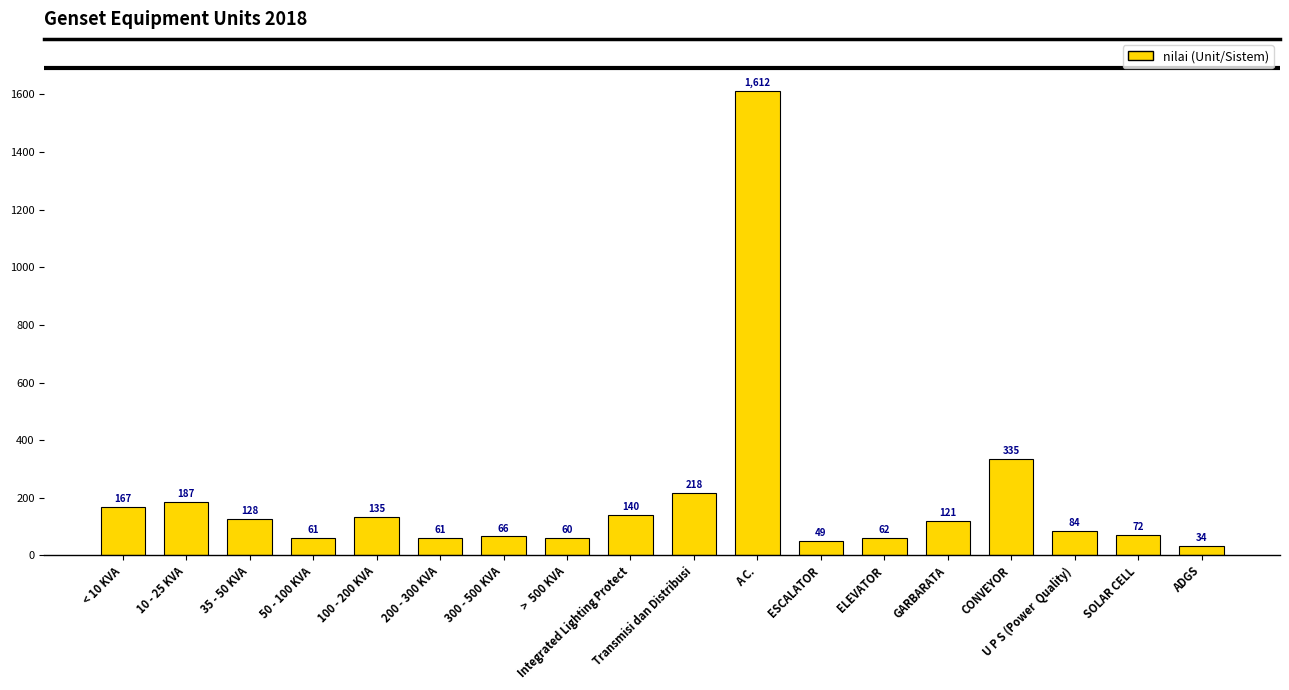

Which category has the highest value across all series?

A C.